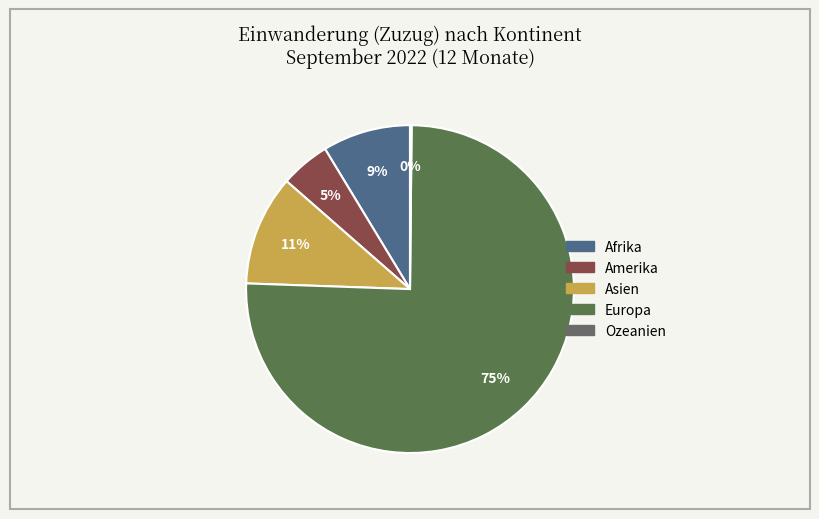

What portion of the pie excludes Asien?

89.1%